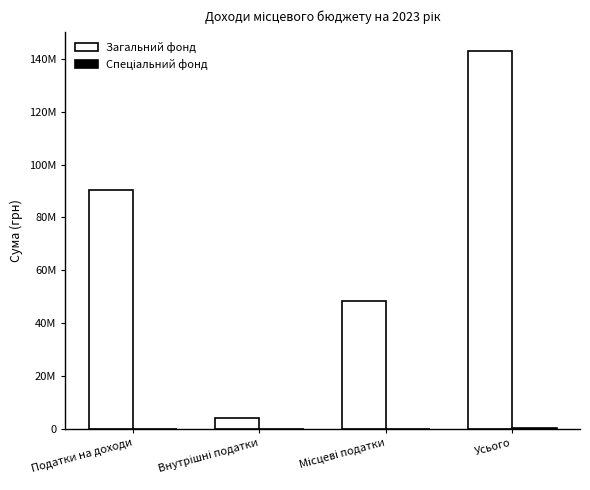

The Спеціальний фонд series shows -49527 at Податки на доходи. True or false?

False